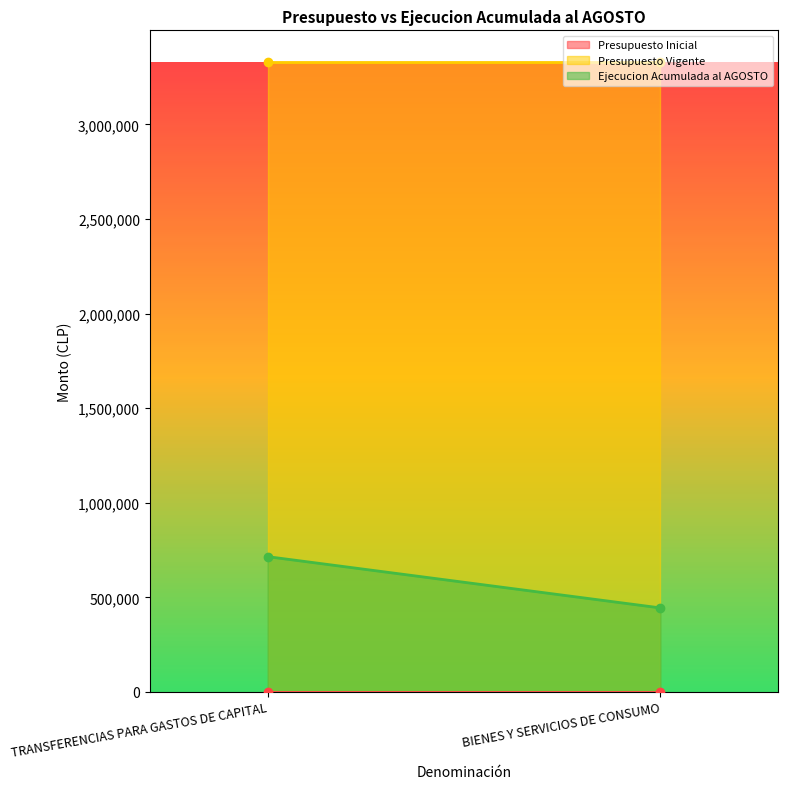

What is the value of the Presupuesto Vigente point at the 1st from the left?

3330274